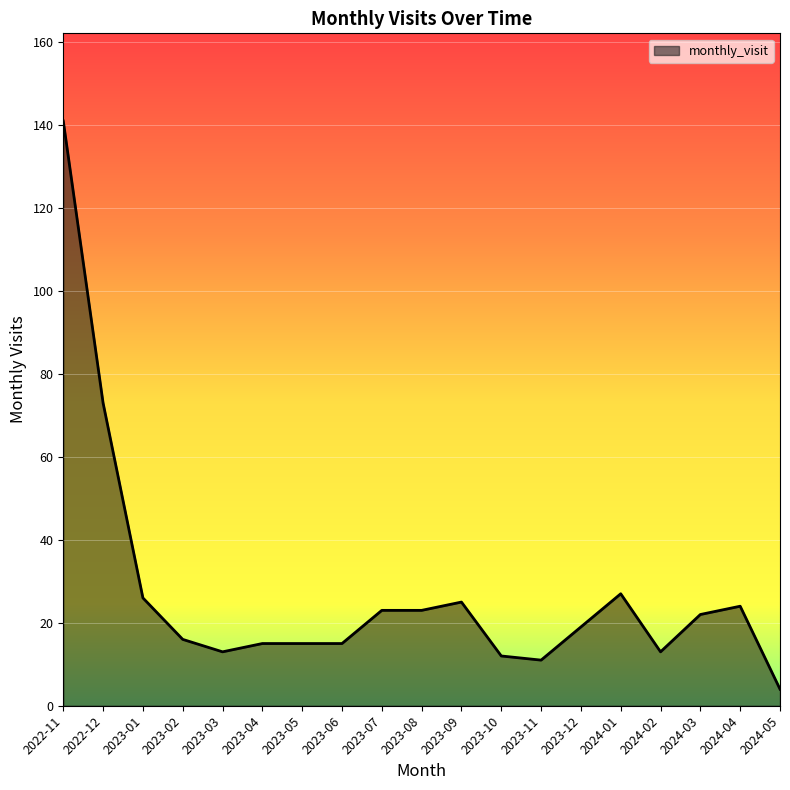

Does the chart display data point markers on the line(s)?

No